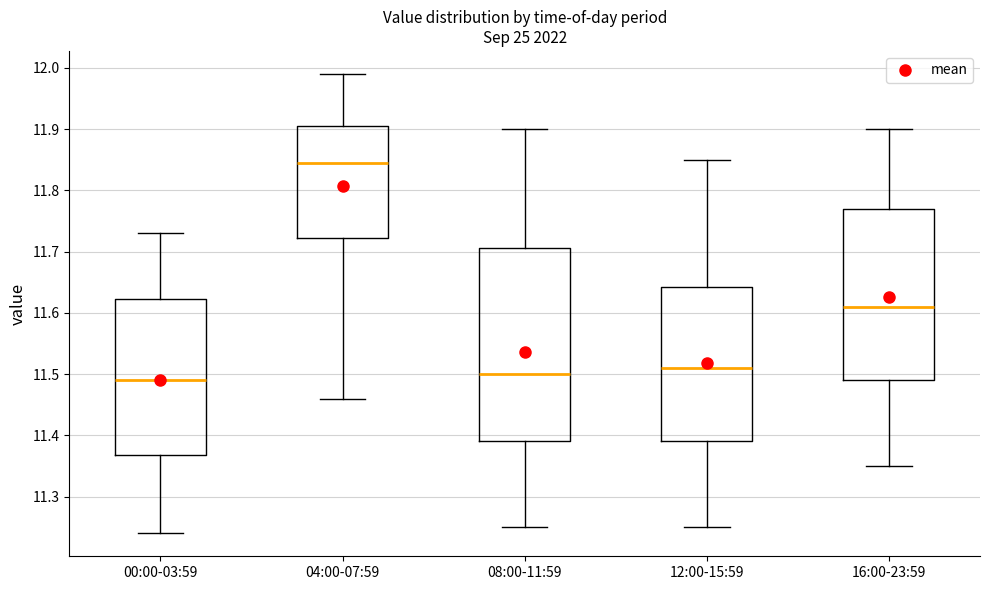

Where is the upper edge of the box for 16:00-23:59 on the y-axis? The values are not printed on the chart, so give them approximately, as read against the axis.

11.77